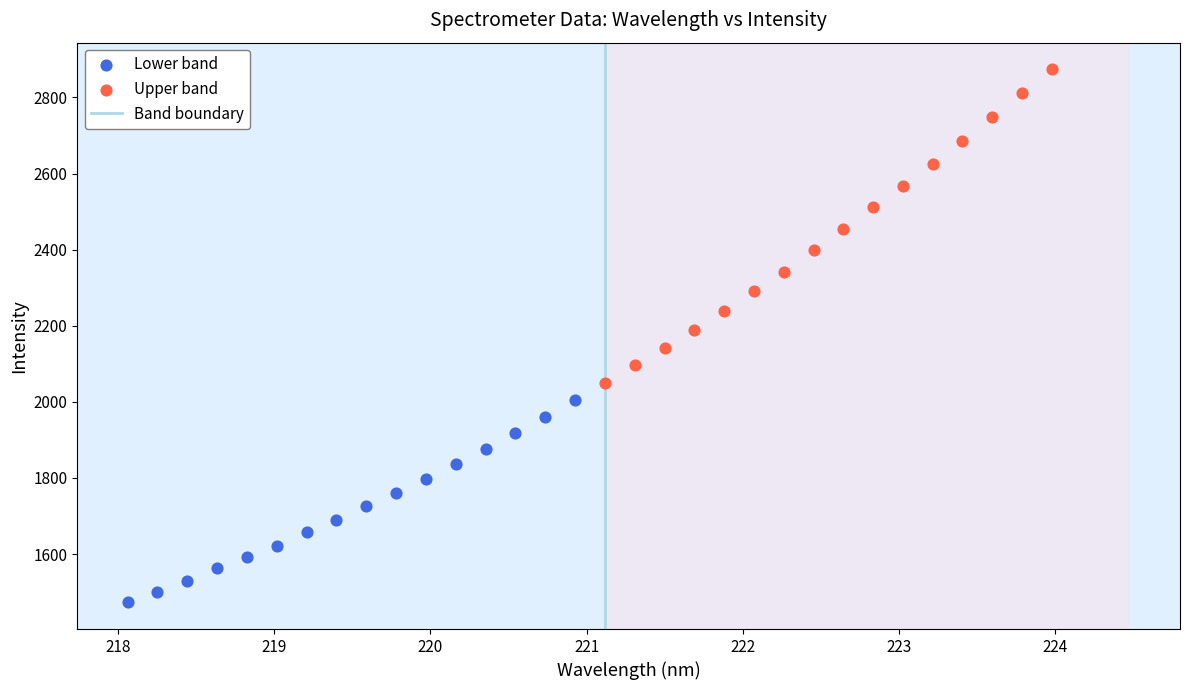

Which series reaches the minimum Y coordinate?

Lower band